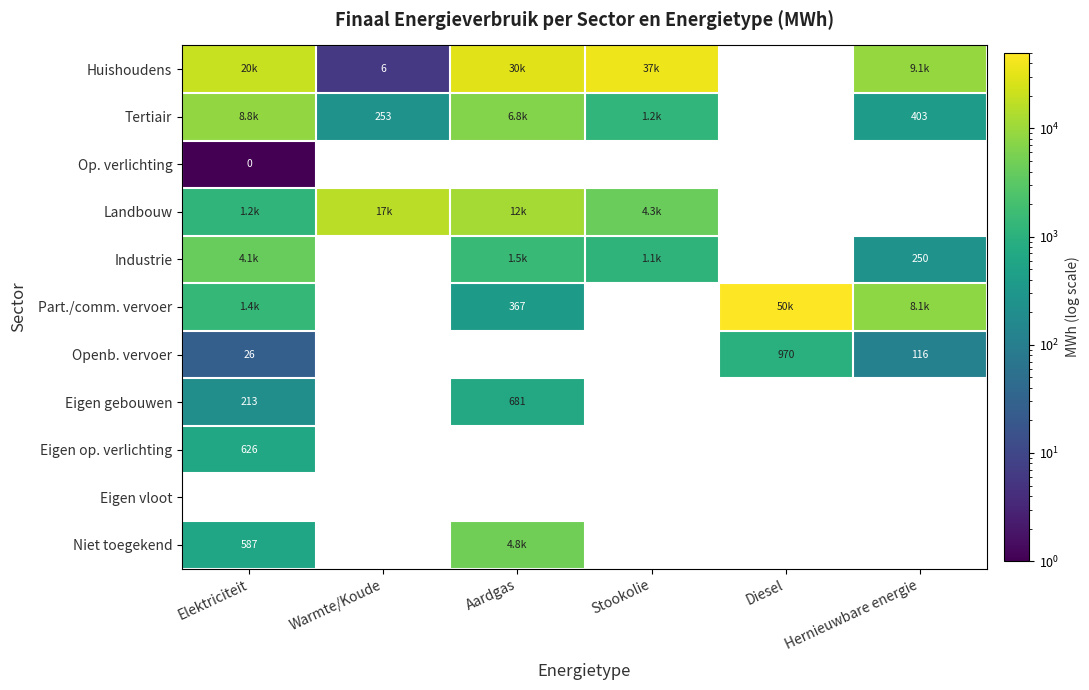

Read the Tertiair value at Aardgas.

6769.1